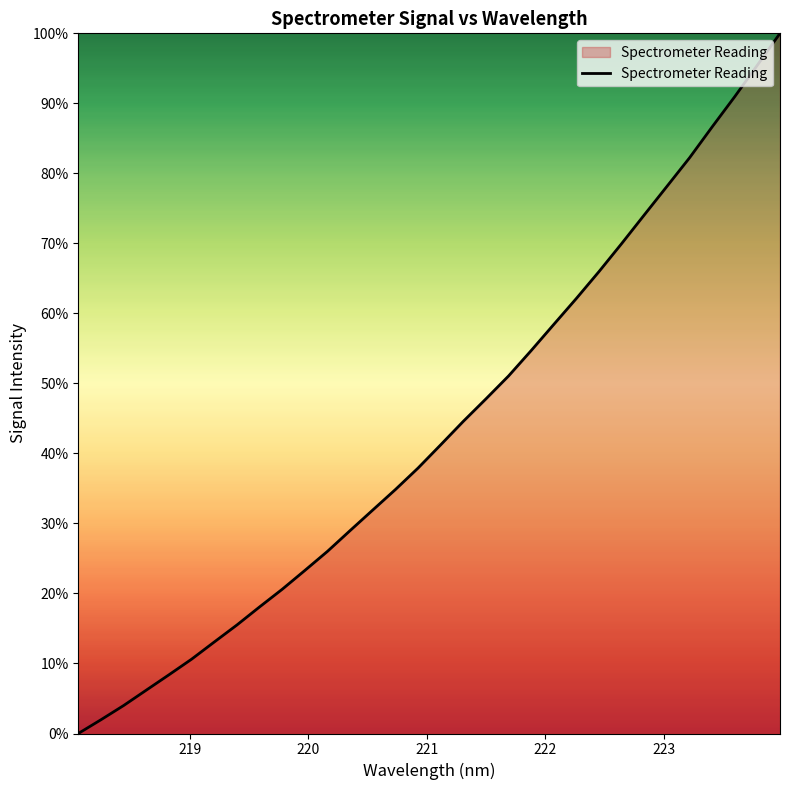

Does the chart display data point markers on the line(s)?

No